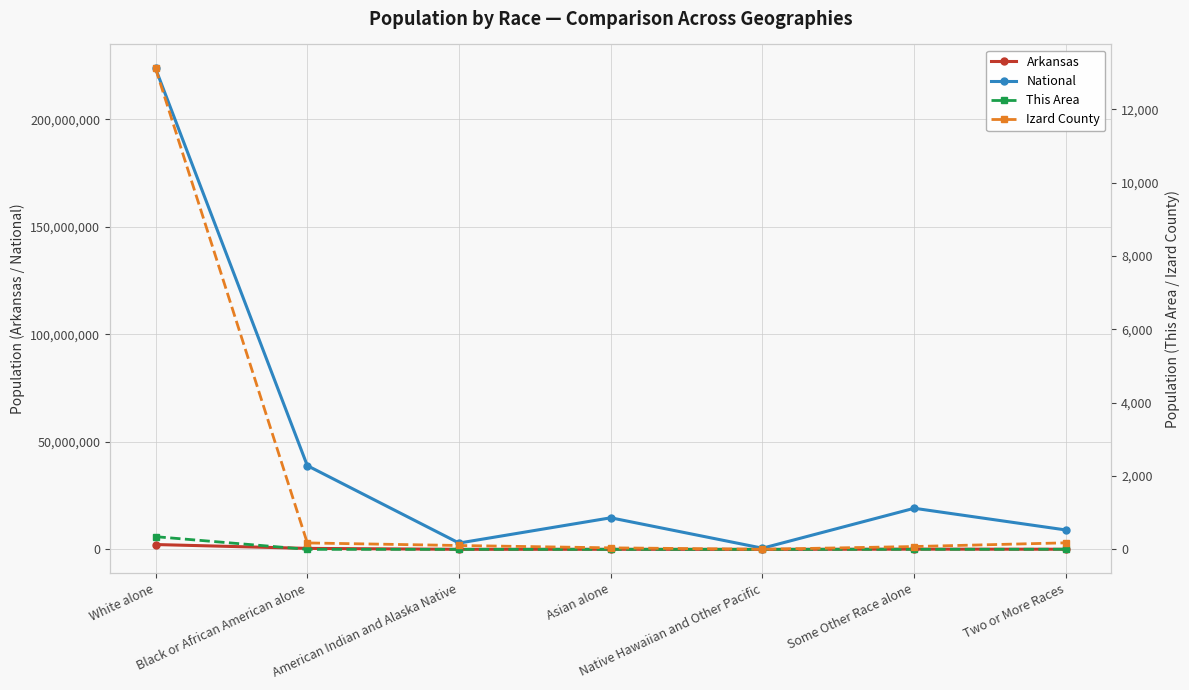

Is this an area chart (filled region under the line)?

No